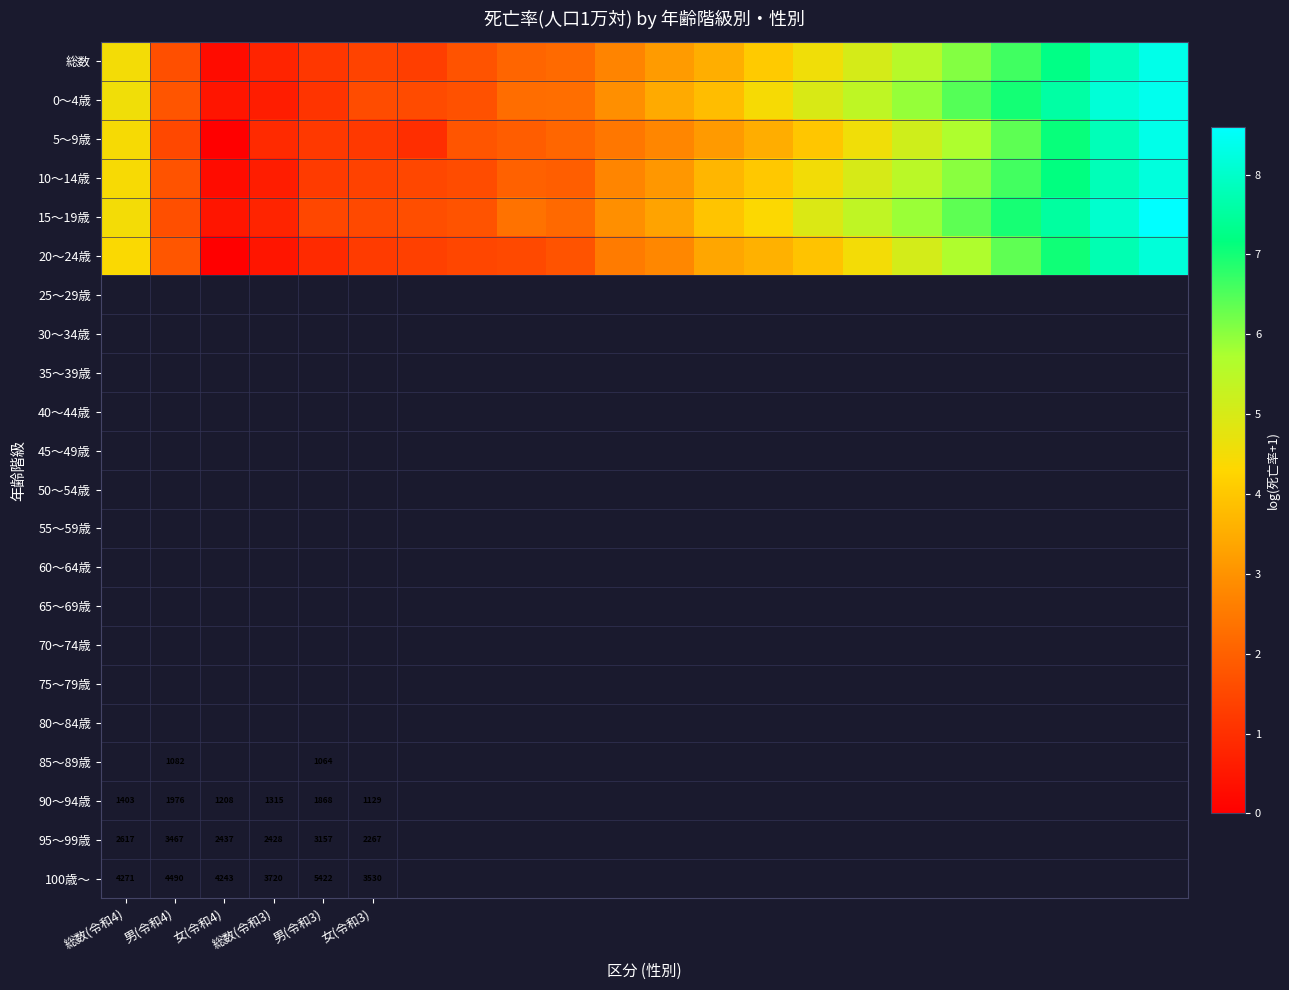

Which series has the largest range (max minus min)?

5～9歳